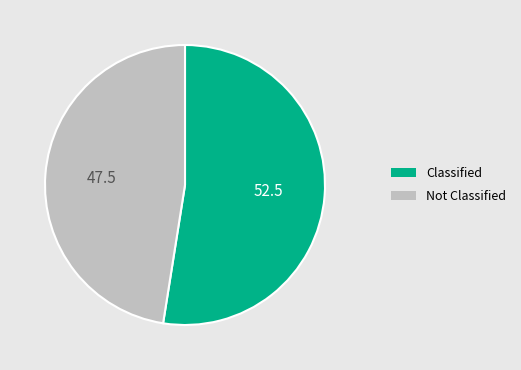

Count the number of slices in the pie.

2